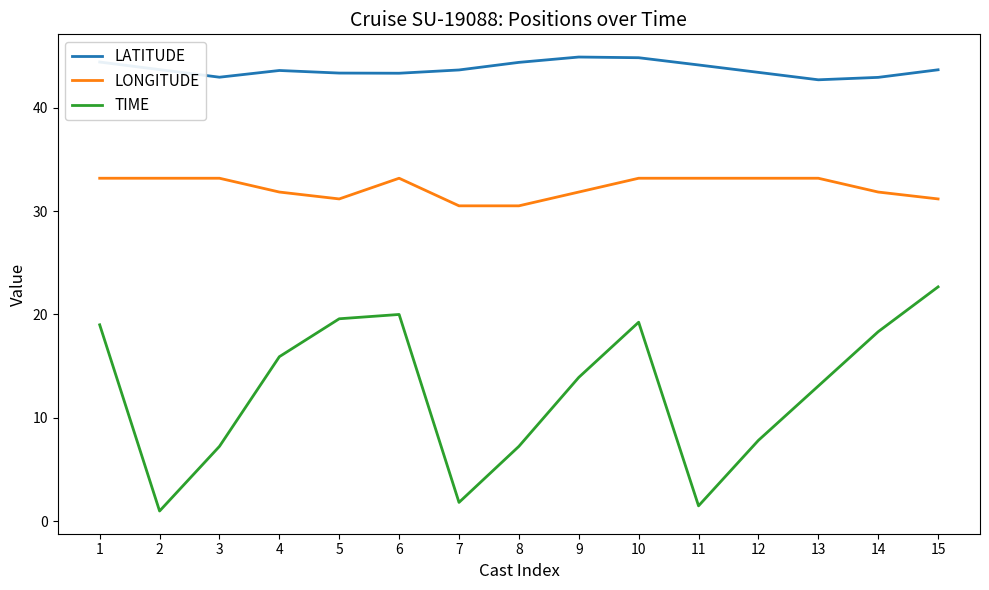

Does the chart have visible grid lines?

No